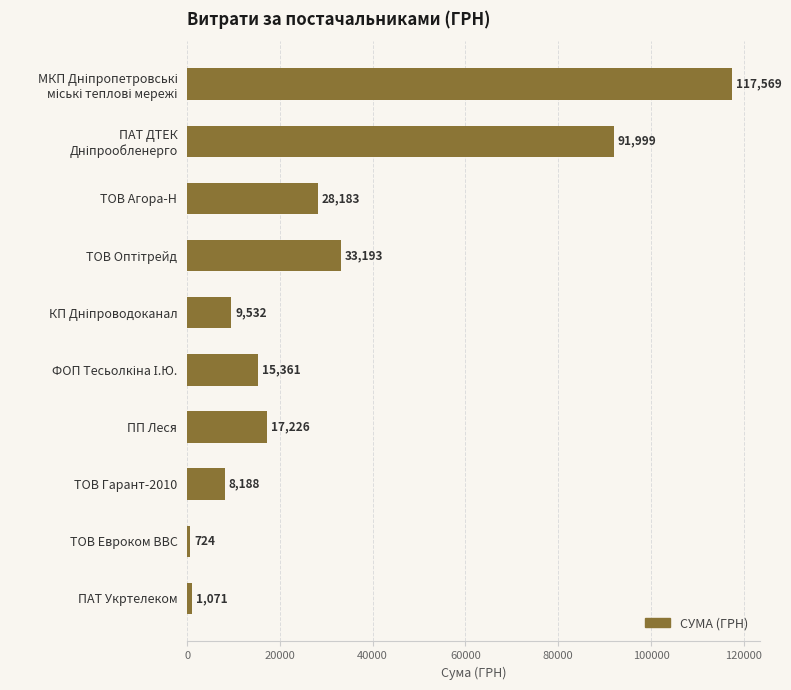

The chart shows a value of 1070.6 at ПАТ Укртелеком. True or false?

True